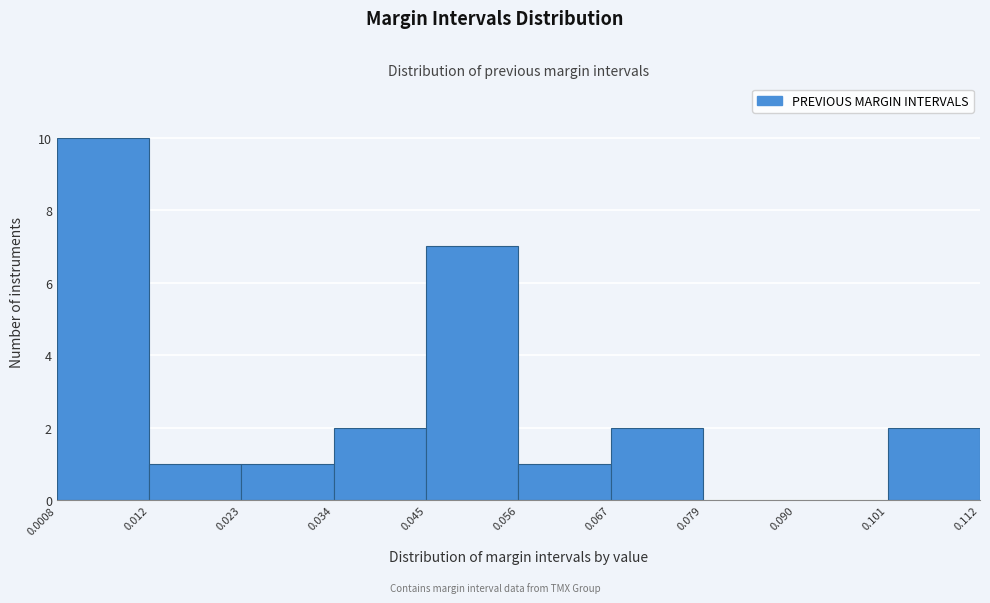

Over which range of the x-axis is the bar tallest?

0.0008 to 0.012